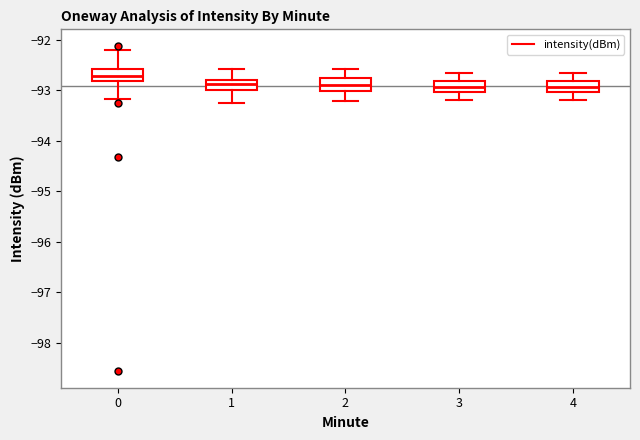

Reading left to right, transcribe this box plot: for each box, give where its median line is, the range the box spans, and where its two whiskers end, as read against the y-axis. The values are not printed on the chart, so give them approximately, as read against the axis.

0: median -92.7, box -92.8 to -92.6, whiskers -93.2 to -92.2
1: median -92.9, box -93.0 to -92.8, whiskers -93.2 to -92.6
2: median -92.9, box -93.0 to -92.8, whiskers -93.2 to -92.6
3: median -92.9, box -93.0 to -92.8, whiskers -93.2 to -92.7
4: median -92.9, box -93.0 to -92.8, whiskers -93.2 to -92.7